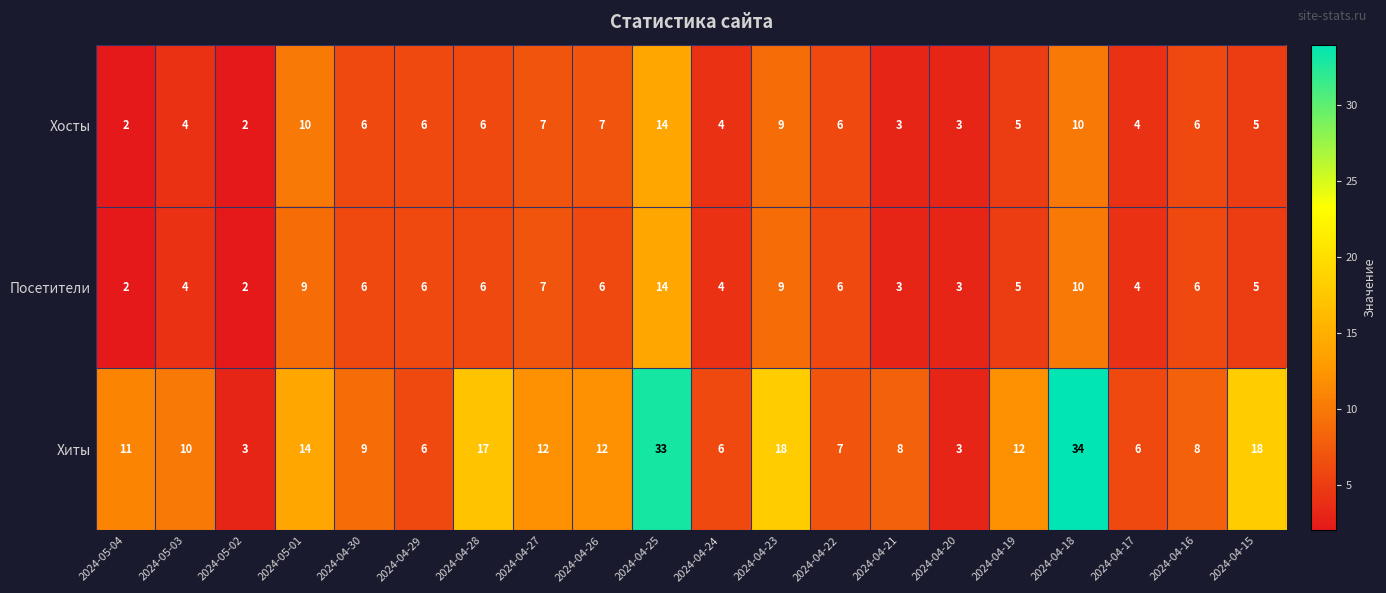

Which category has the highest value across all series?

2024-04-18